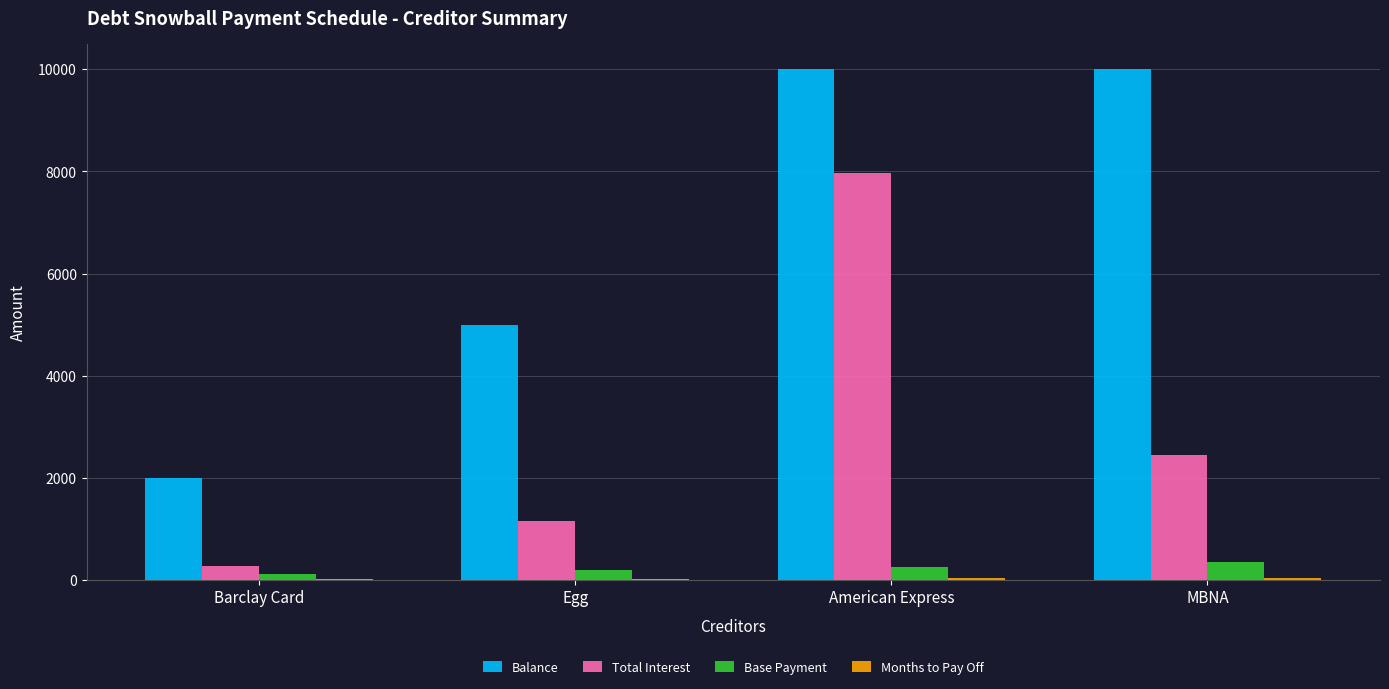

What is the spread (max minus min) of values at Barclay Card?

1988.0